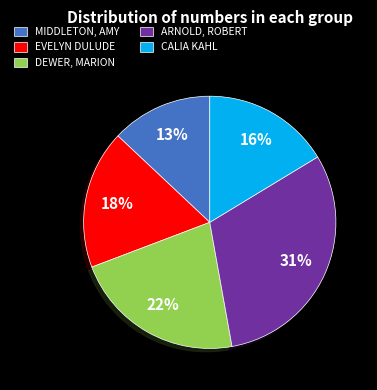

Rank the categories by value from lowest to highest.

MIDDLETON, AMY, CALIA KAHL, EVELYN DULUDE, DEWER, MARION, ARNOLD, ROBERT